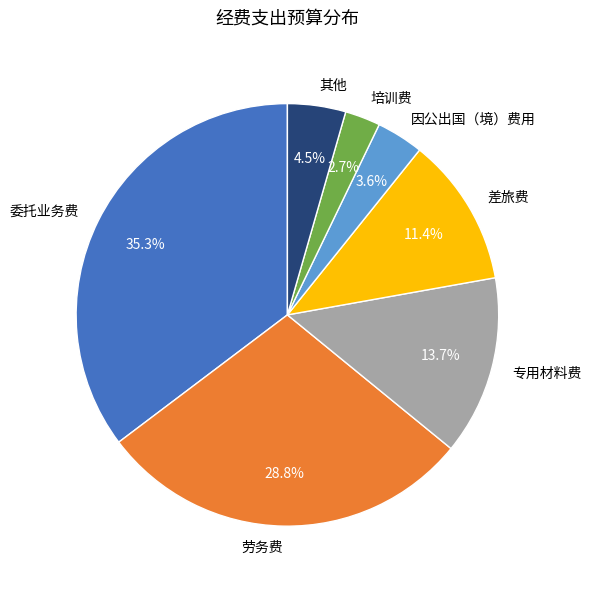

Which slice is the largest?

委托业务费